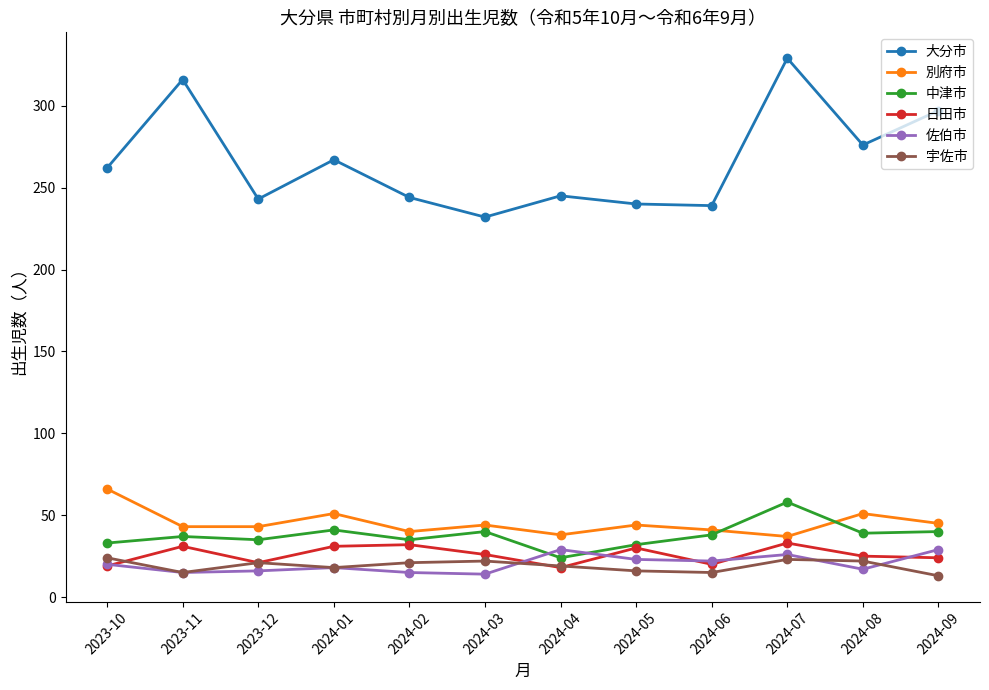

What is the maximum value shown in the chart?

329